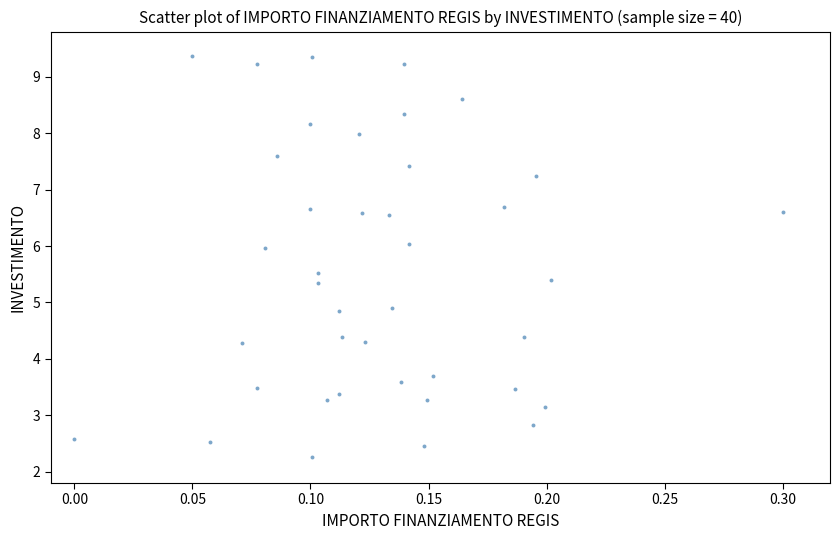

What is the range of Y values (max minus min)?

7.1